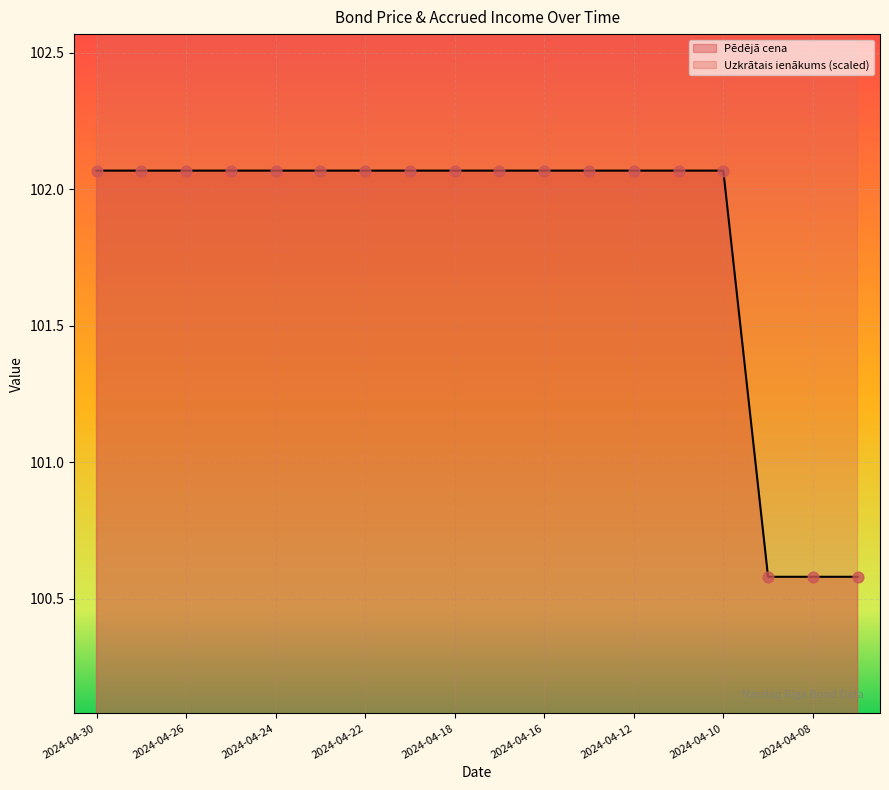

Which series reaches the maximum Y coordinate?

Uzkrātais ienākums